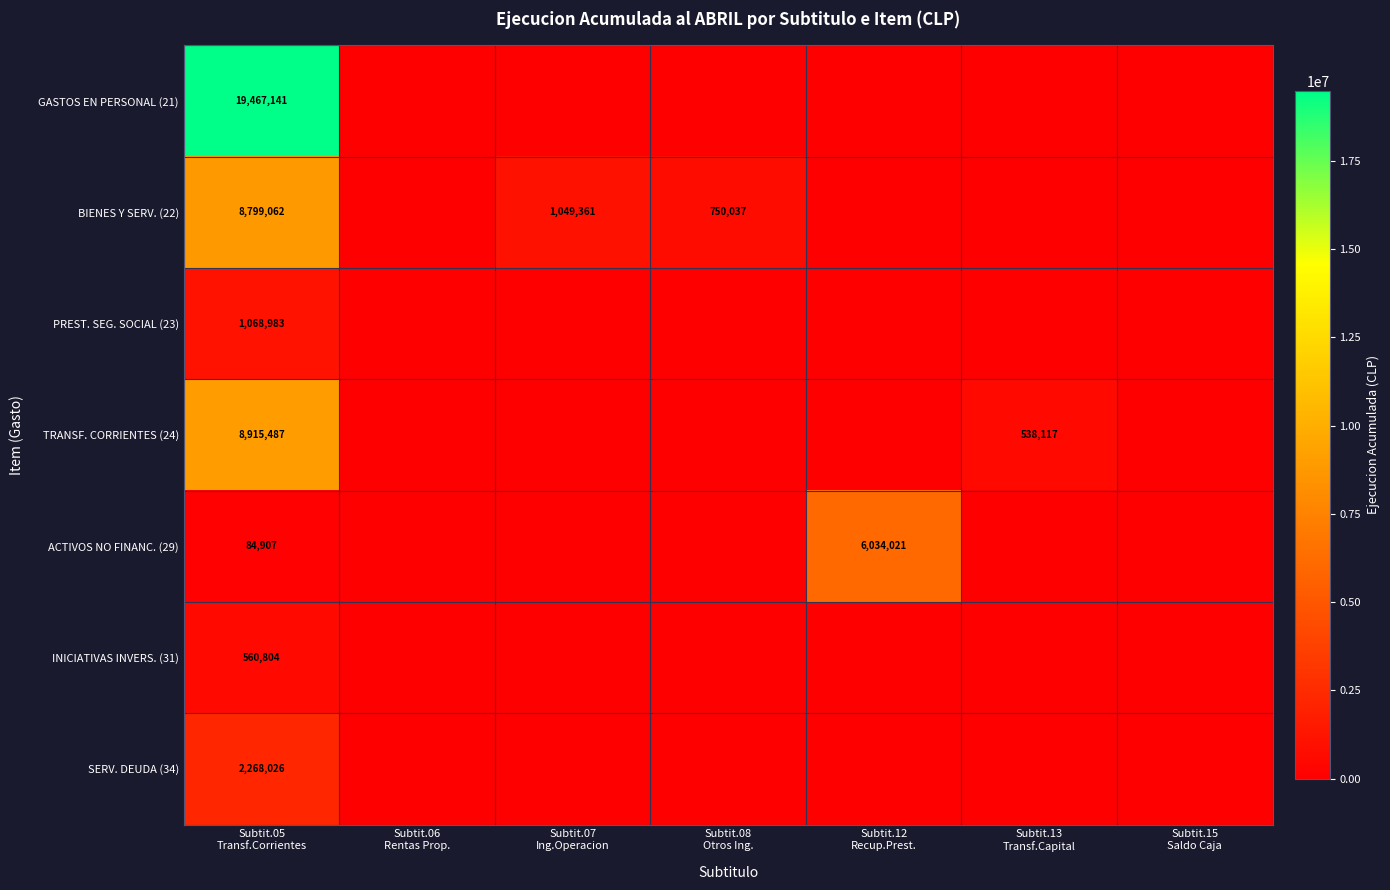

List the labels in order of BIENES Y SERV. (22) value, smallest first.

Subtit.06 Rentas Prop., Subtit.12 Recup.Prest., Subtit.13 Transf.Capital, Subtit.15 Saldo Caja, Subtit.08 Otros Ing., Subtit.07 Ing.Operacion, Subtit.05 Transf.Corrientes